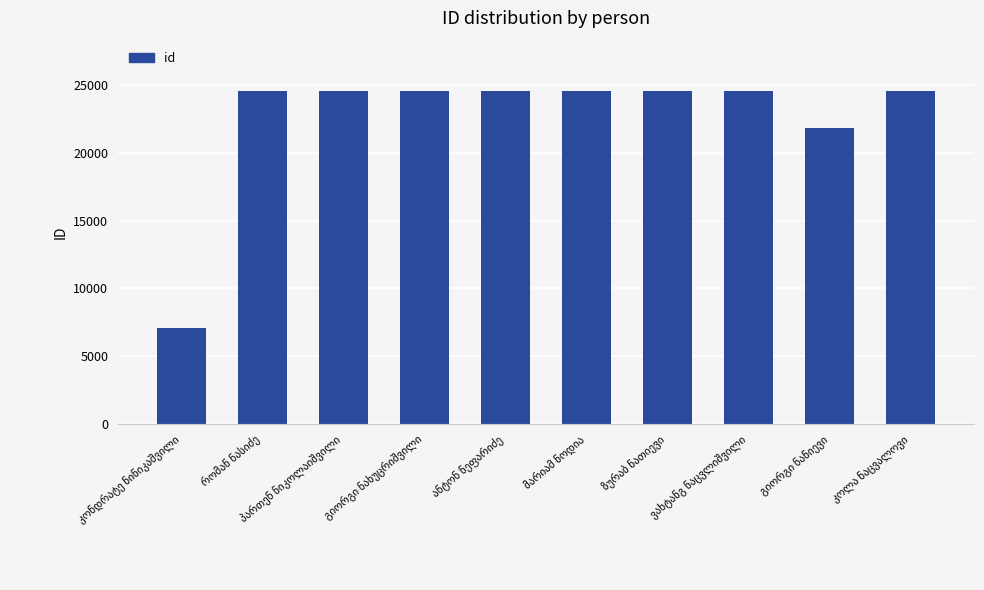

What is the difference between the second highest and minimum values?

17520